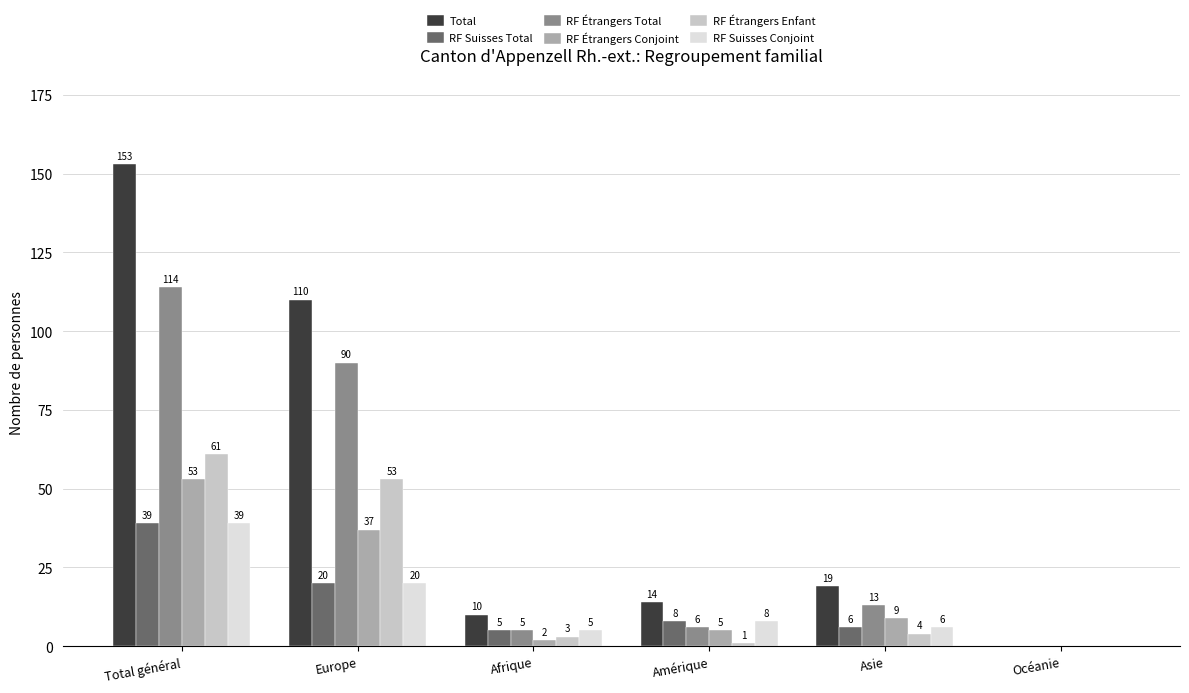

True or false: RF Suisses Conjoint has a value of -27 at Océanie.

False